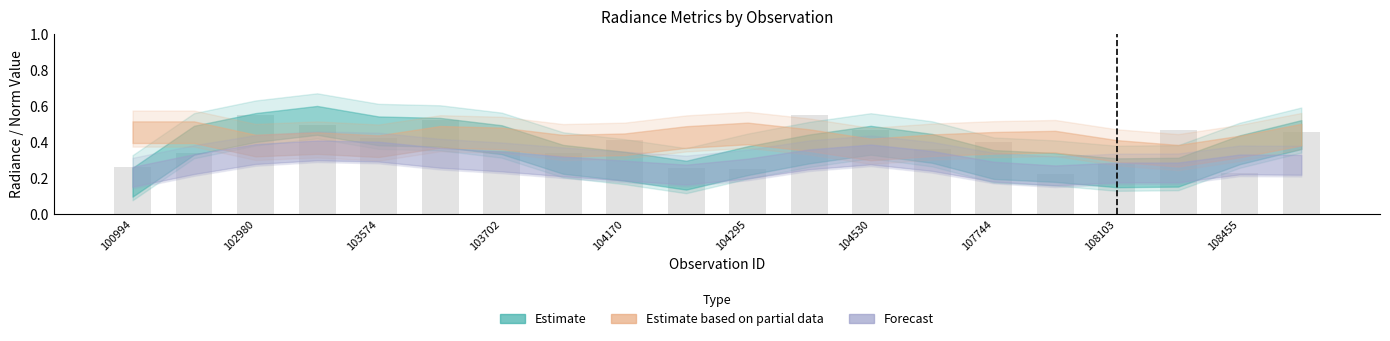

What is the sum of all values?

7.6